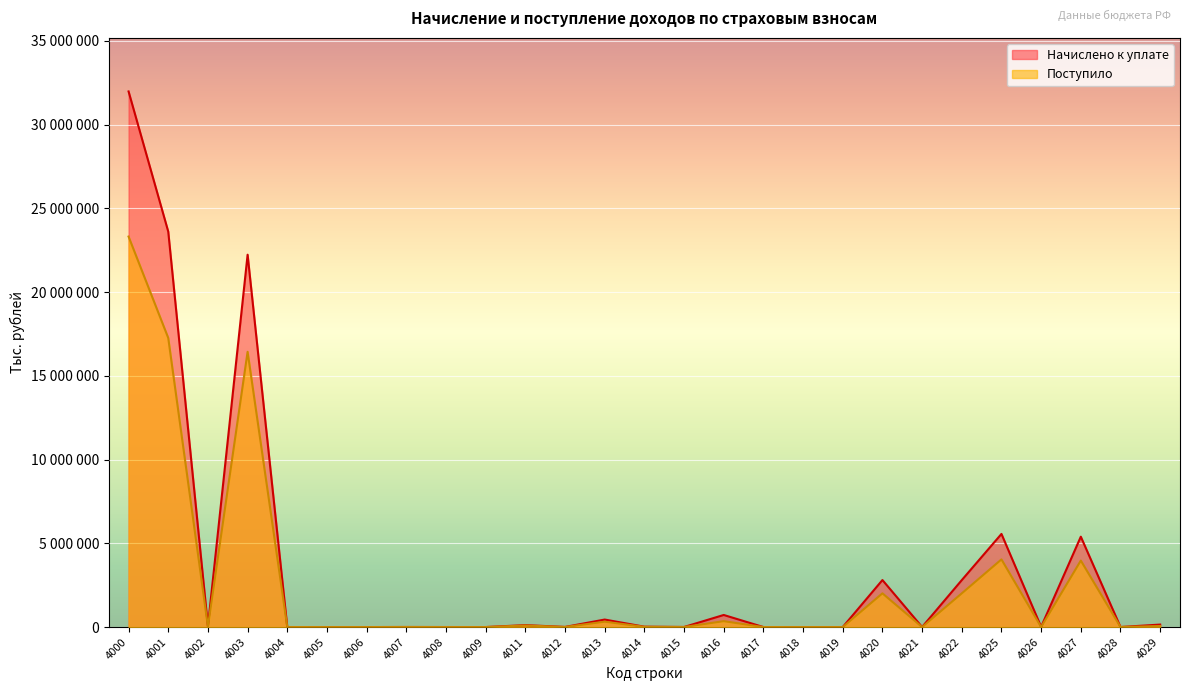

What value does the Поступило series have at 4027, to the nearest 100?

3969800